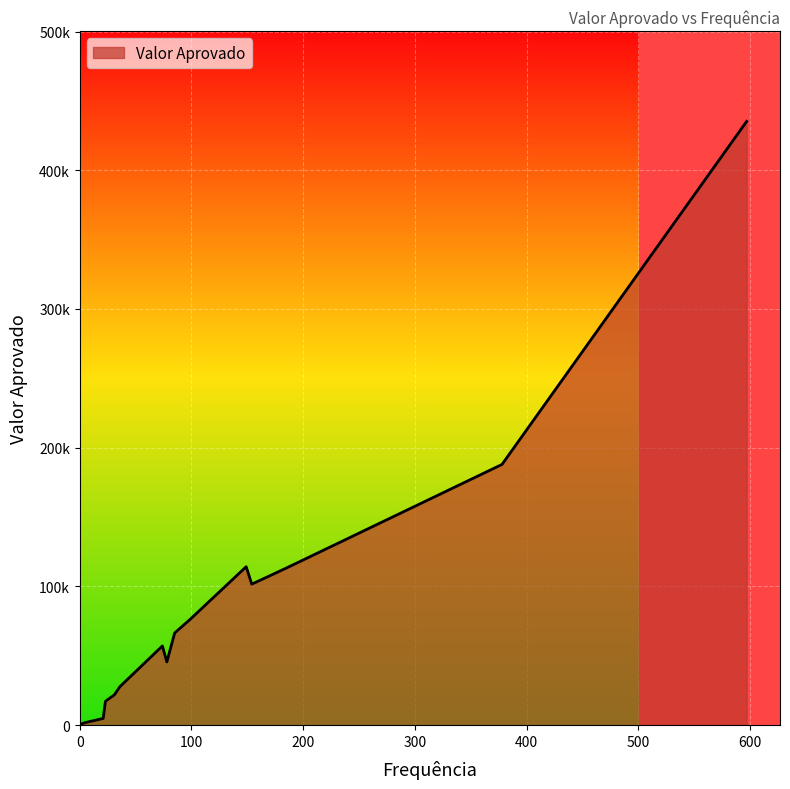

What is the maximum value shown in the chart?

435234.5